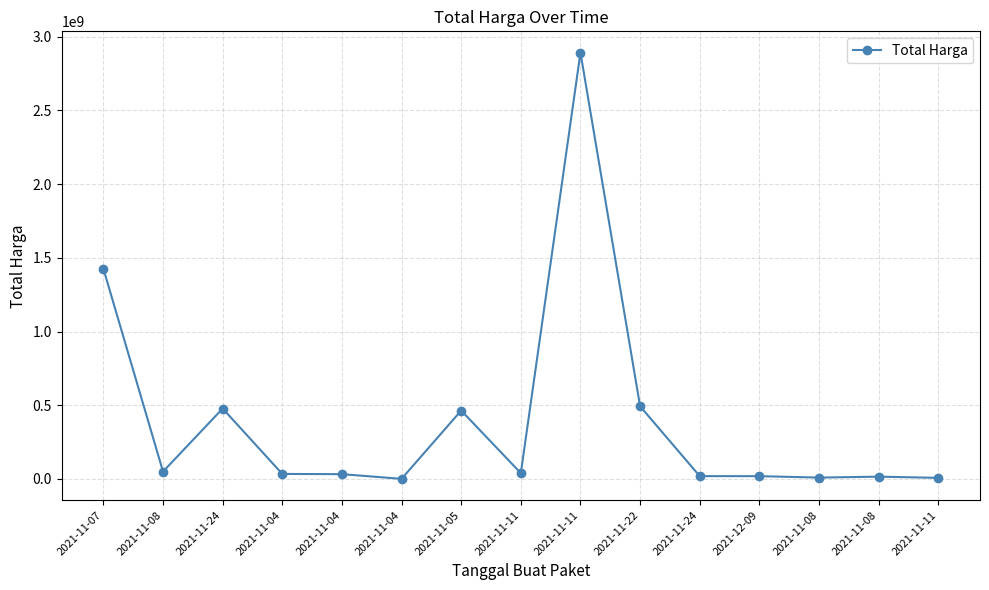

Where is the first local minimum?

2021-11-08